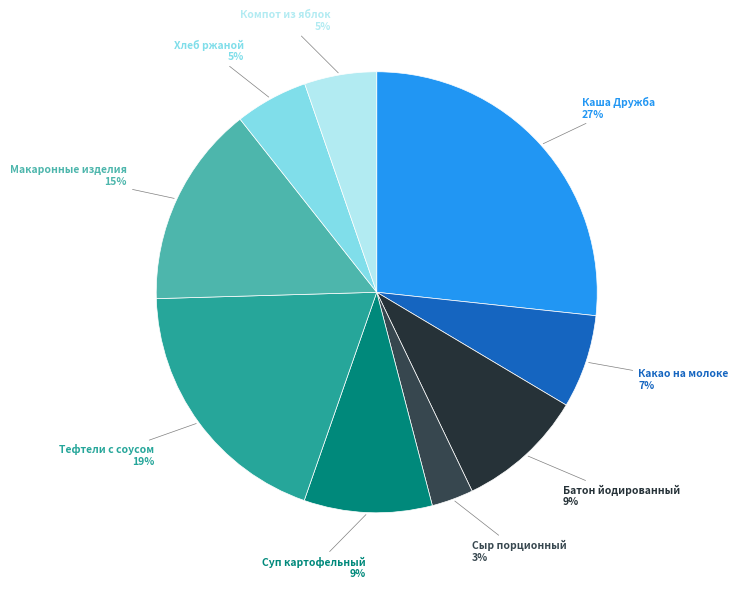

Is Хлеб ржаной 5% the majority of the pie?

No